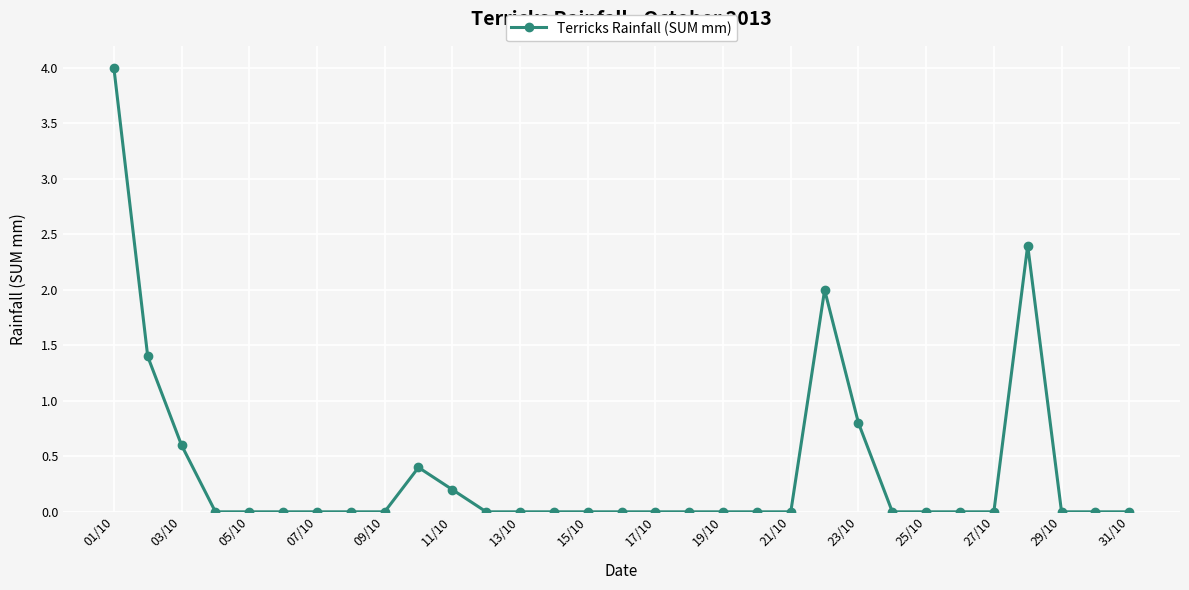

How many distinct data groups are displayed?

1